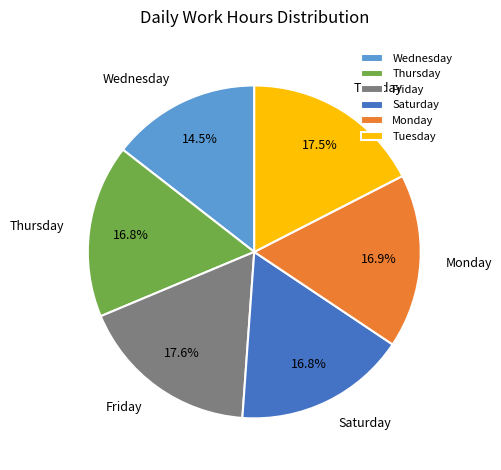

Is there any slice that represents more than half of the pie?

No